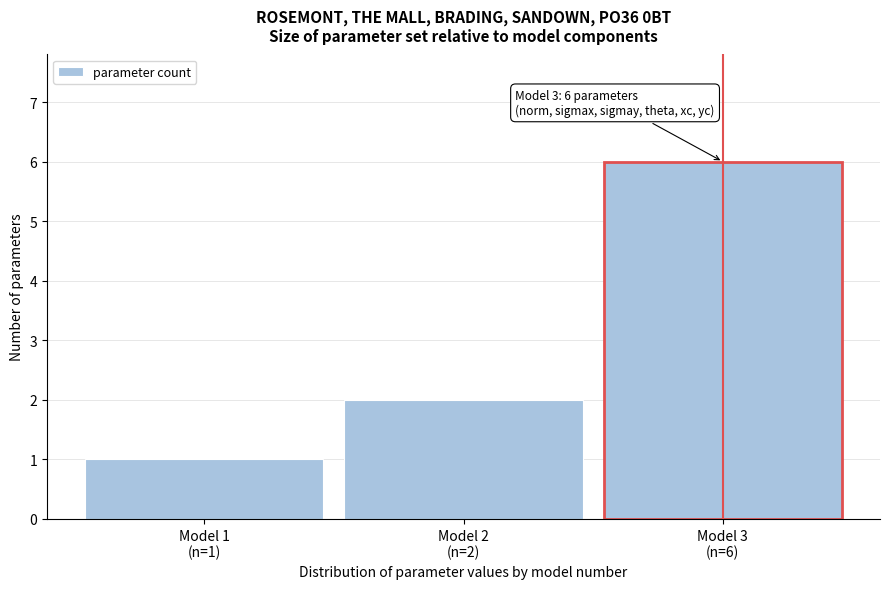

Reading left to right, extract all data points from this chart.

1	2	6